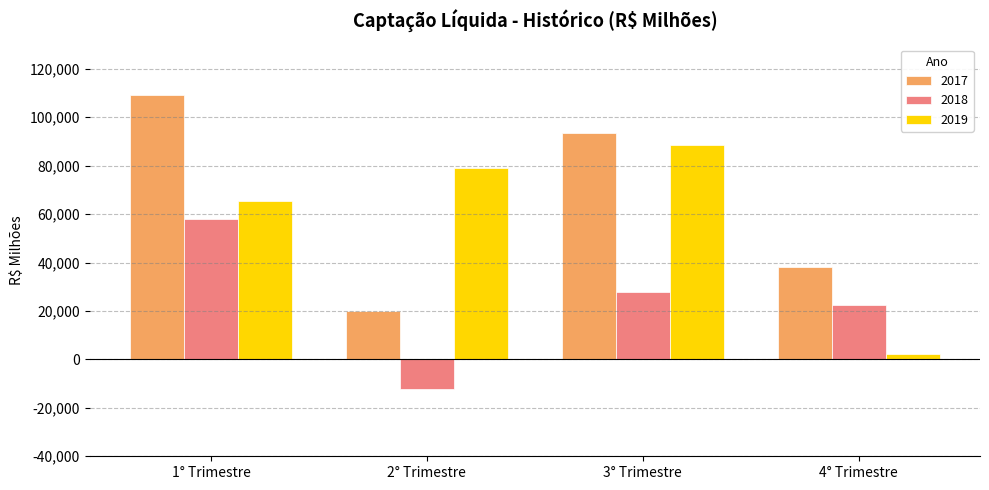

Is it true that 2017 equals 7145.7 at 2° Trimestre?

False